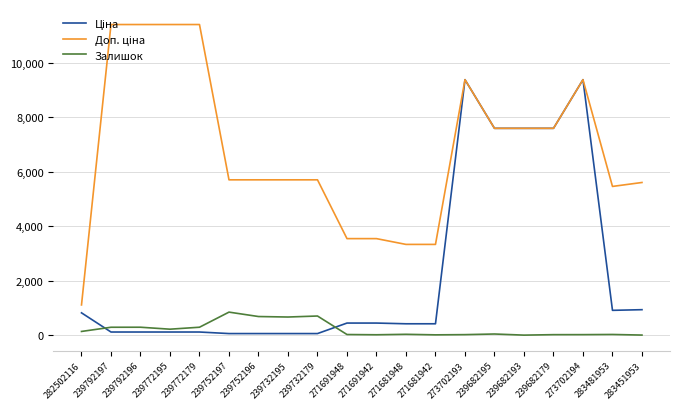

What is the average value of the Залишок series?

215.6